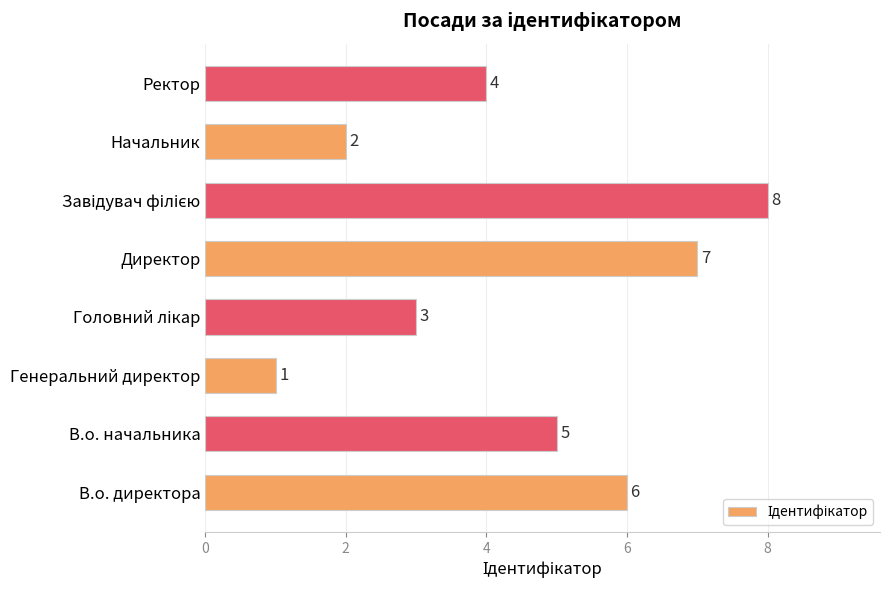

Which category has the lowest value across all series?

Генеральний директор